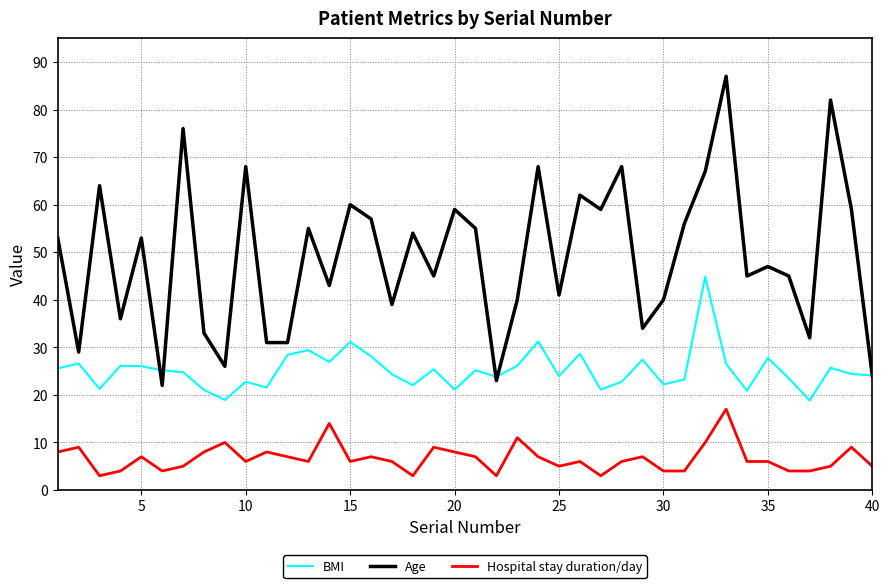

What is the average value of the Hospital stay duration/day series?

6.7